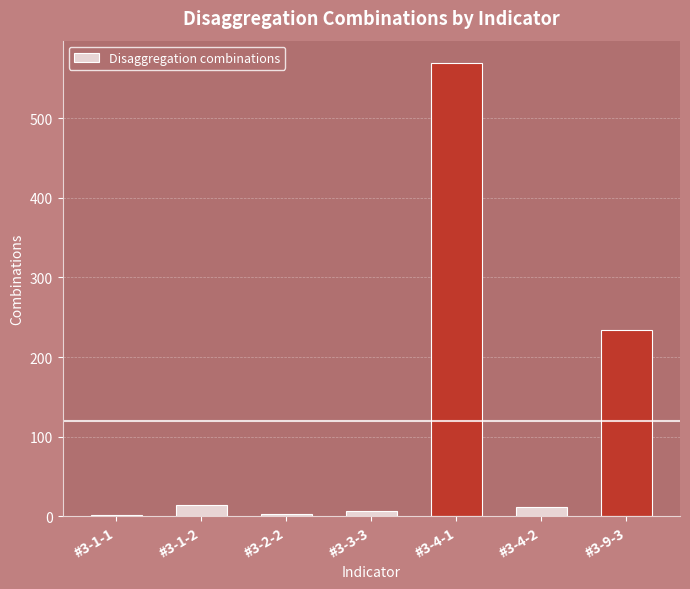

Are the bars horizontal?

No